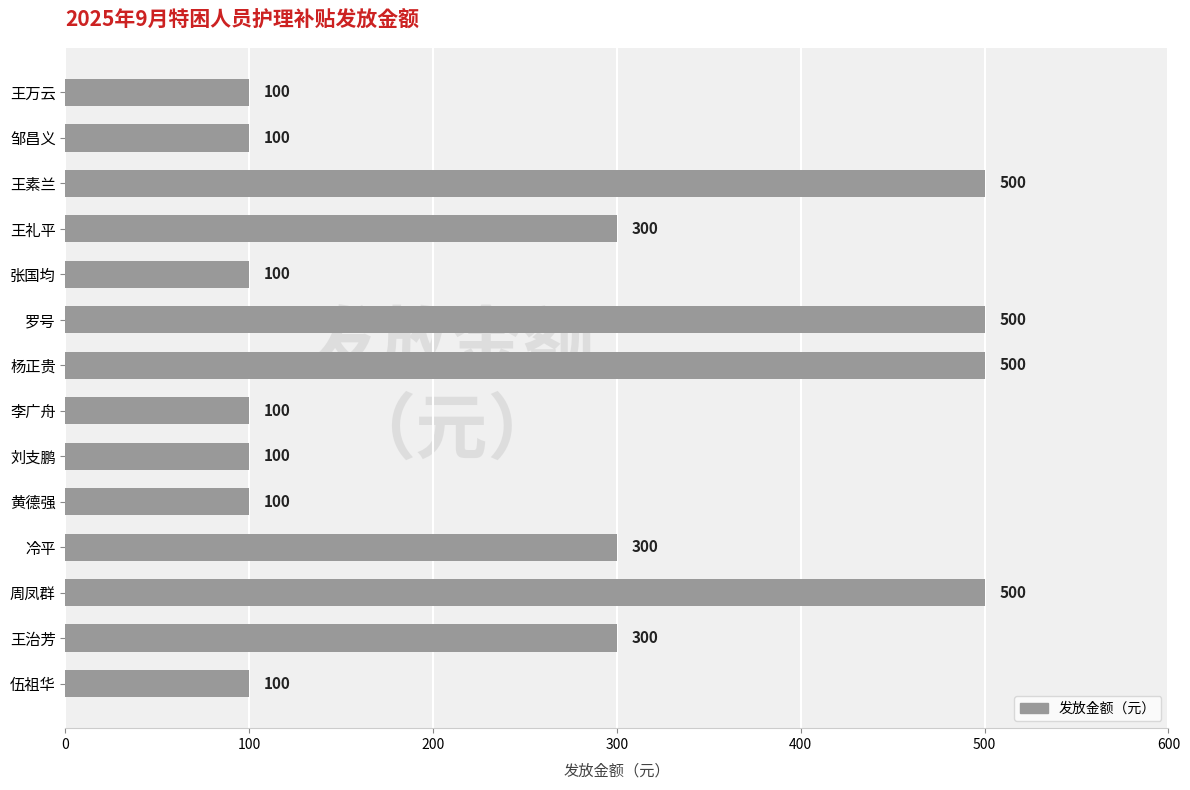

The chart shows a value of 134 at 罗号. True or false?

False